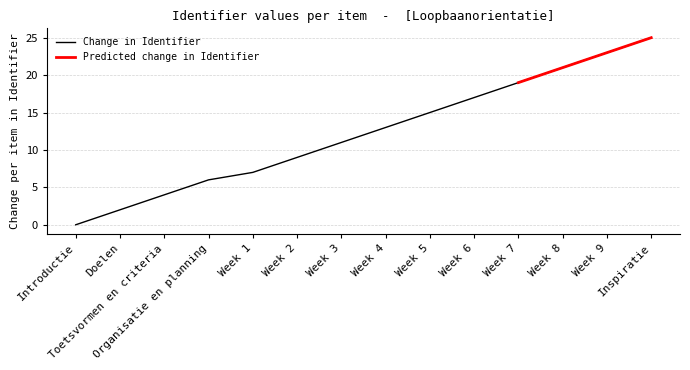

Reading left to right, what are all the values shown in this chart?

Introductie=0	Doelen=2	Toetsvormen en criteria=4	Organisatie en planning=6	Week 1=7	Week 2=9	Week 3=11	Week 4=13	Week 5=15	Week 6=17	Week 7=19	Week 8=21	Week 9=23	Inspiratie=25